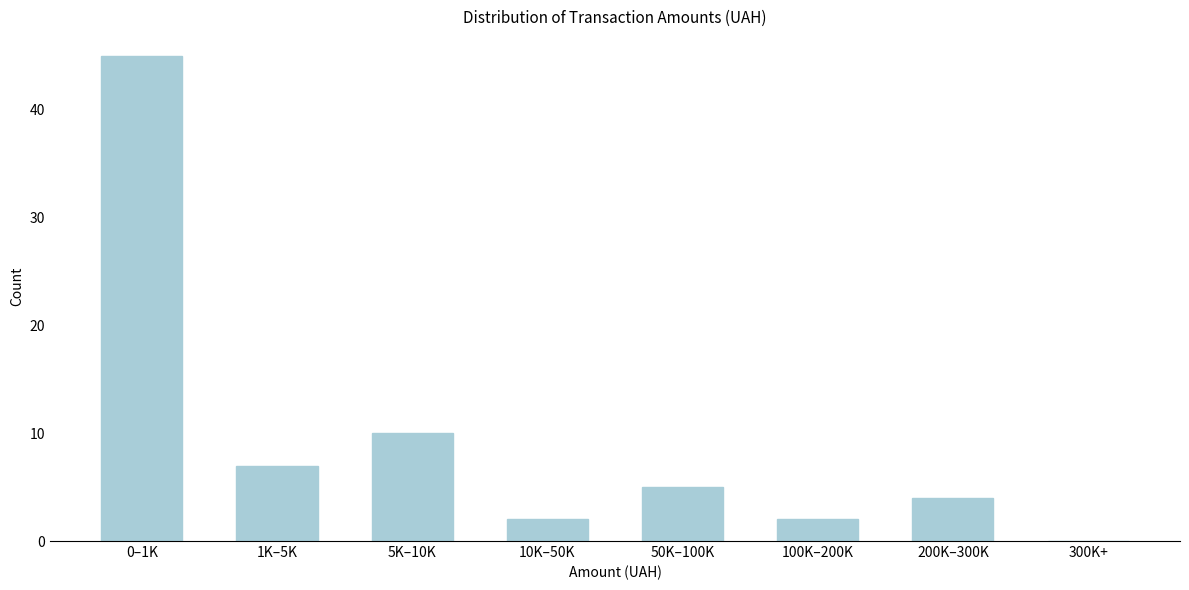

Reading right to left, list all the values displayed in this chart.

300K+=0	200K–300K=4	100K–200K=2	50K–100K=5	10K–50K=2	5K–10K=10	1K–5K=7	0–1K=45